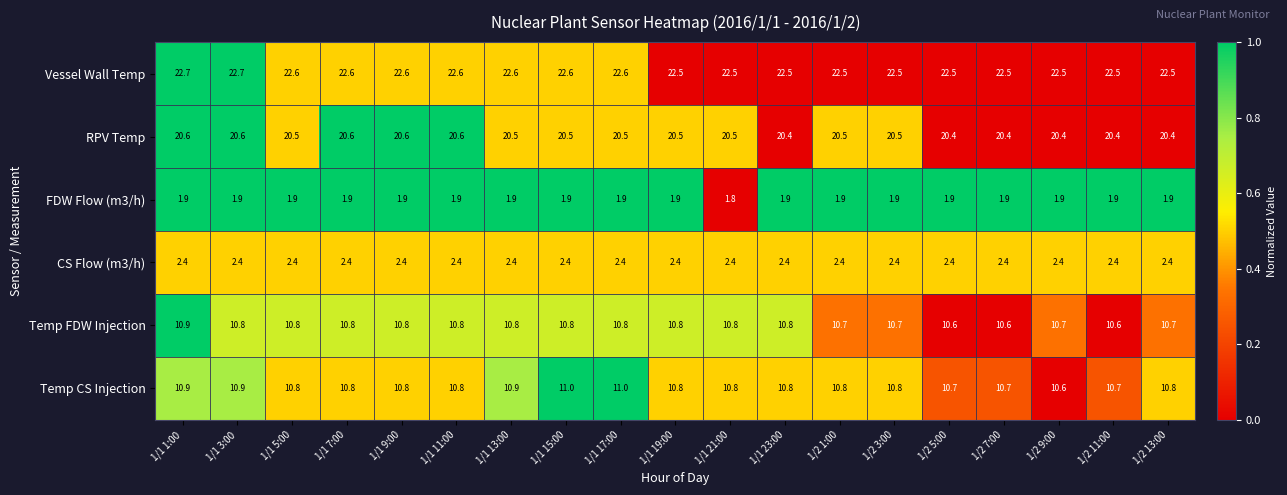

At which label does FDW Flow (m3/h) reach its minimum?

1/1 21:00